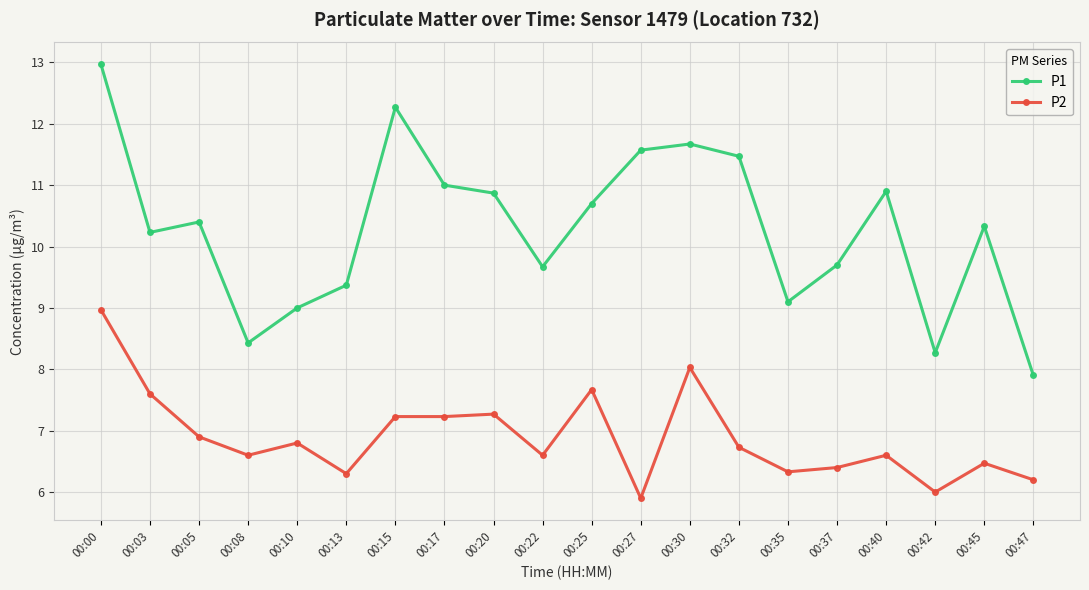

What is the difference between the maximum and second lowest values in the P2 series?

3.0